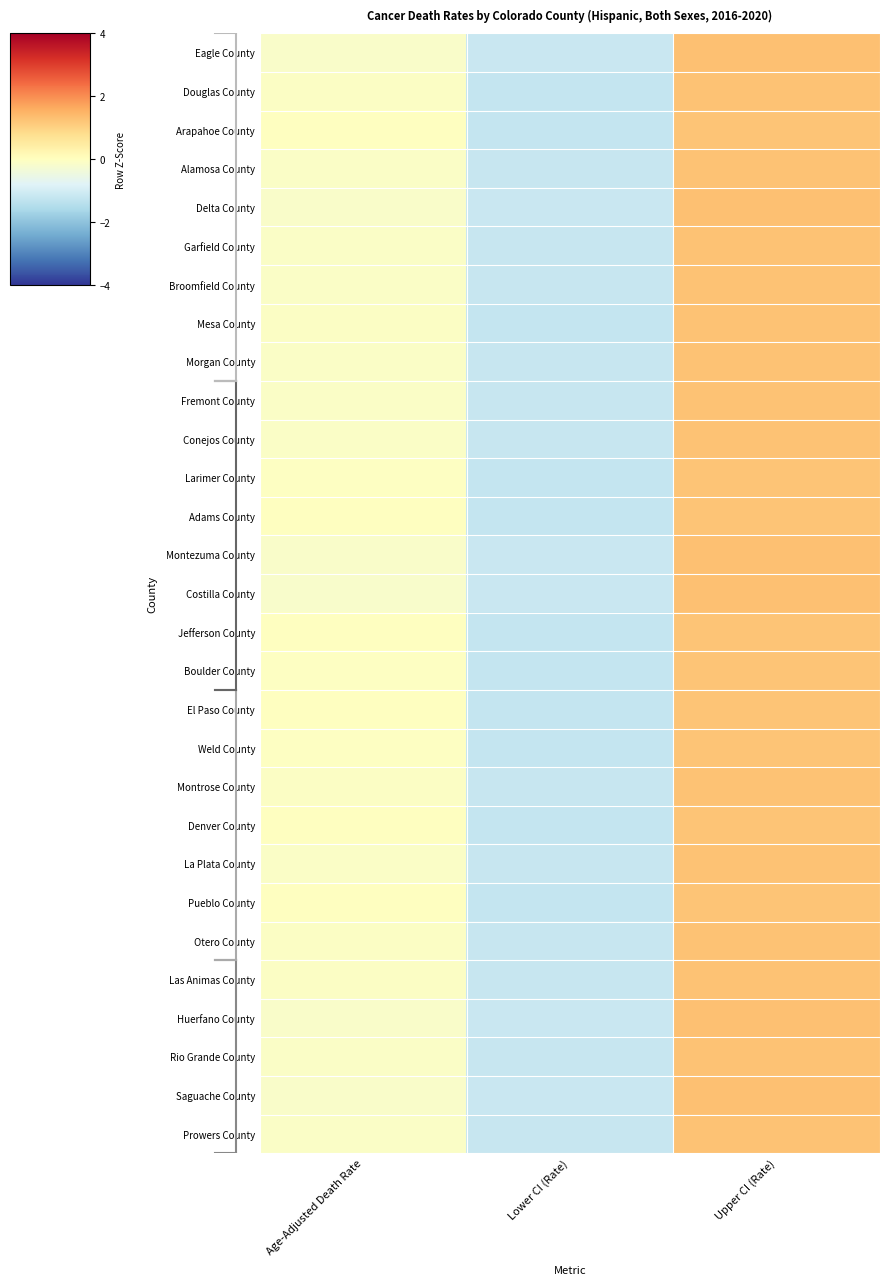

List the series in order of their peak value, highest first.

Costilla County, Huerfano County, Montezuma County, Saguache County, Delta County, Eagle County, Broomfield County, Conejos County, Fremont County, Prowers County, Garfield County, Alamosa County, Morgan County, Rio Grande County, La Plata County, Montrose County, Las Animas County, Otero County, Douglas County, Mesa County, Larimer County, Boulder County, Weld County, Arapahoe County, Pueblo County, Jefferson County, El Paso County, Denver County, Adams County